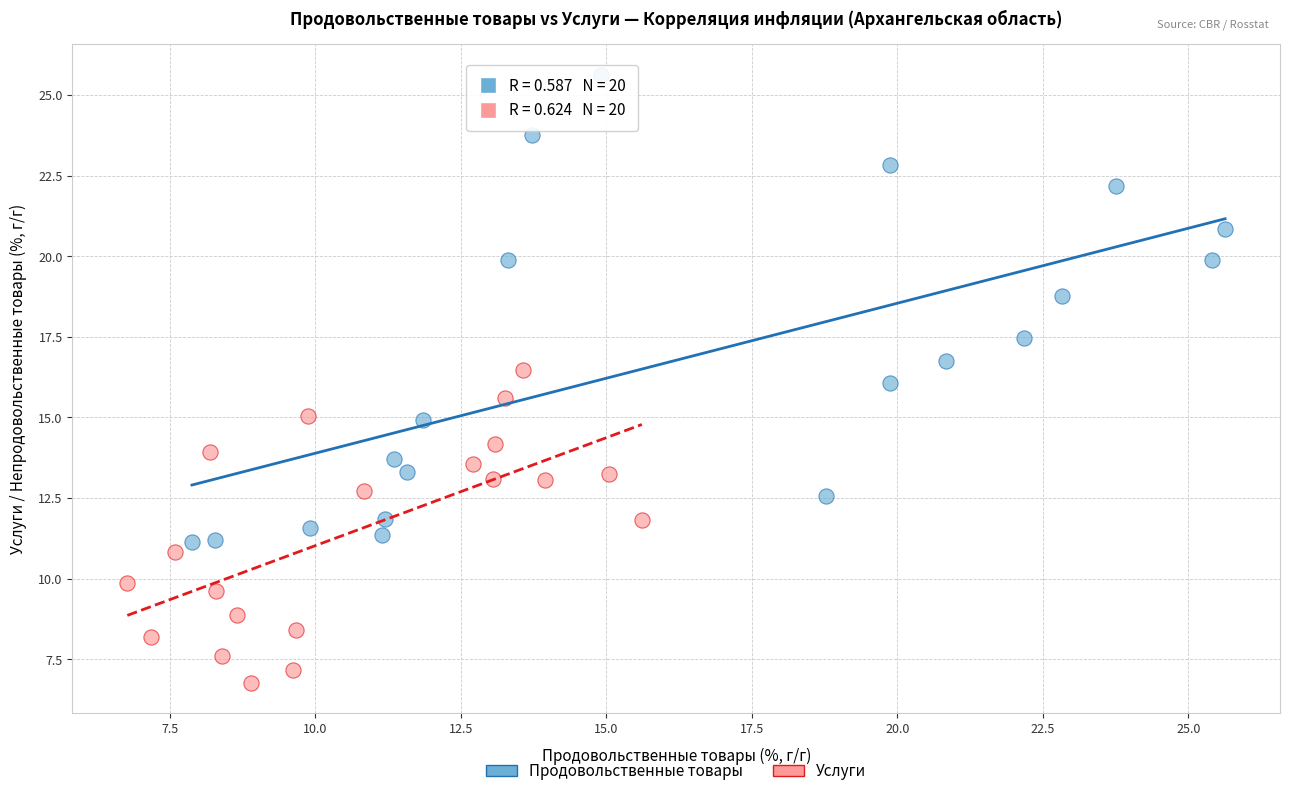

Which series reaches the maximum Y coordinate?

Продовольственные товары